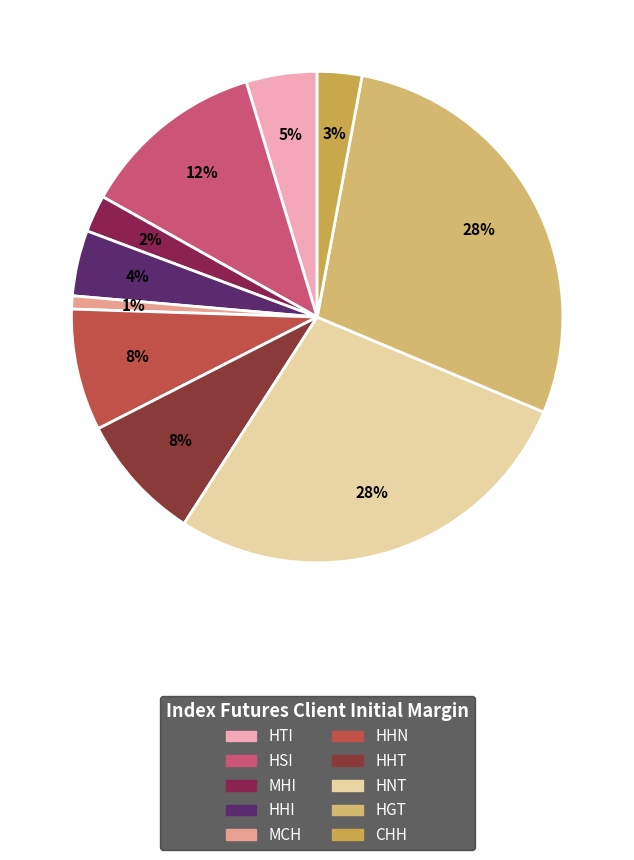

Count the number of slices in the pie.

10